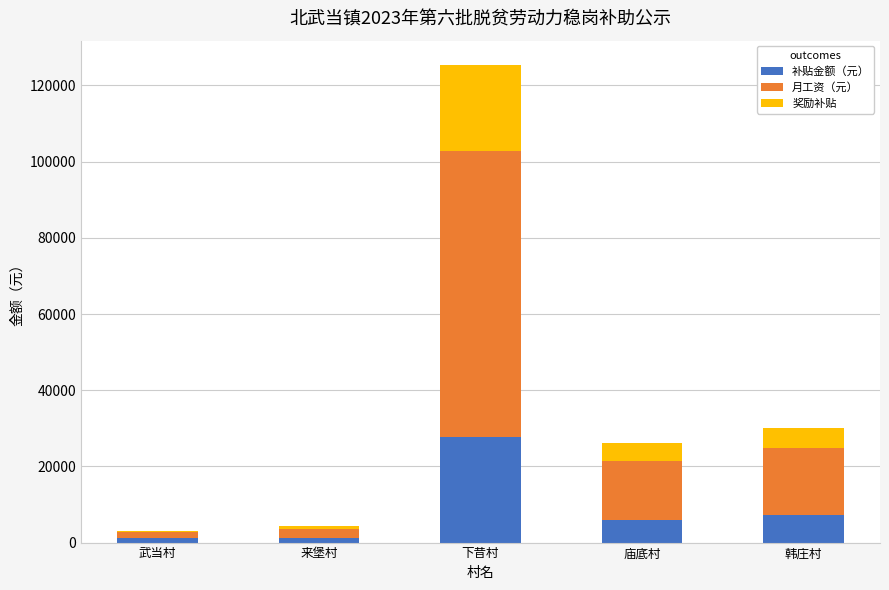

Which category has the highest value in the 补贴金额（元） series?

下昔村